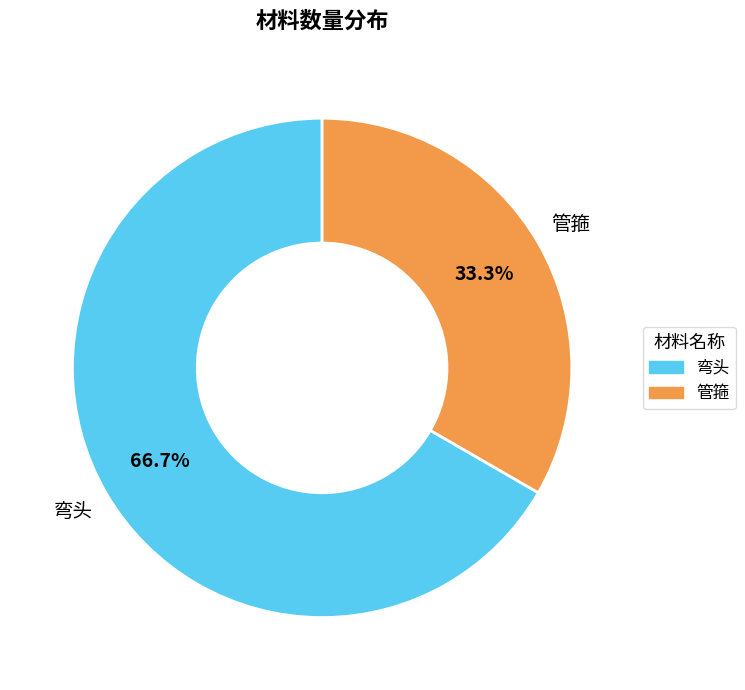

Approximately how many times larger is the value at 弯头 compared to 管箍?

2.0